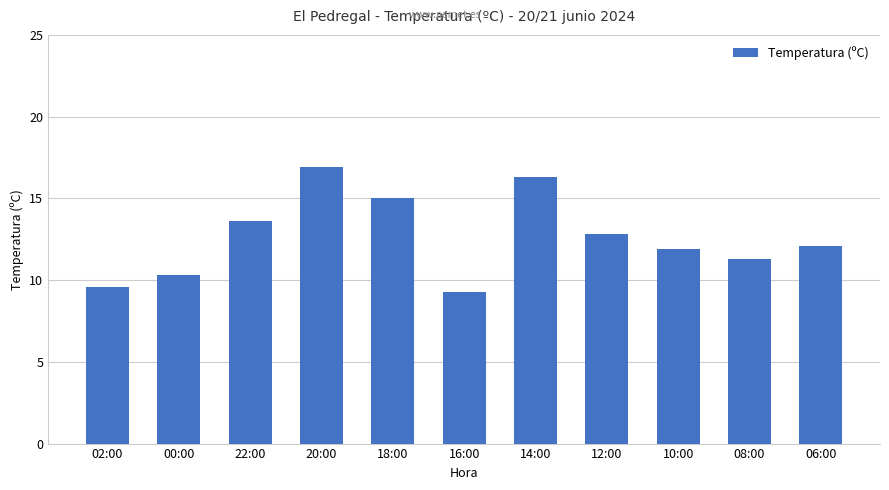

What position from the right is 00:00?

10